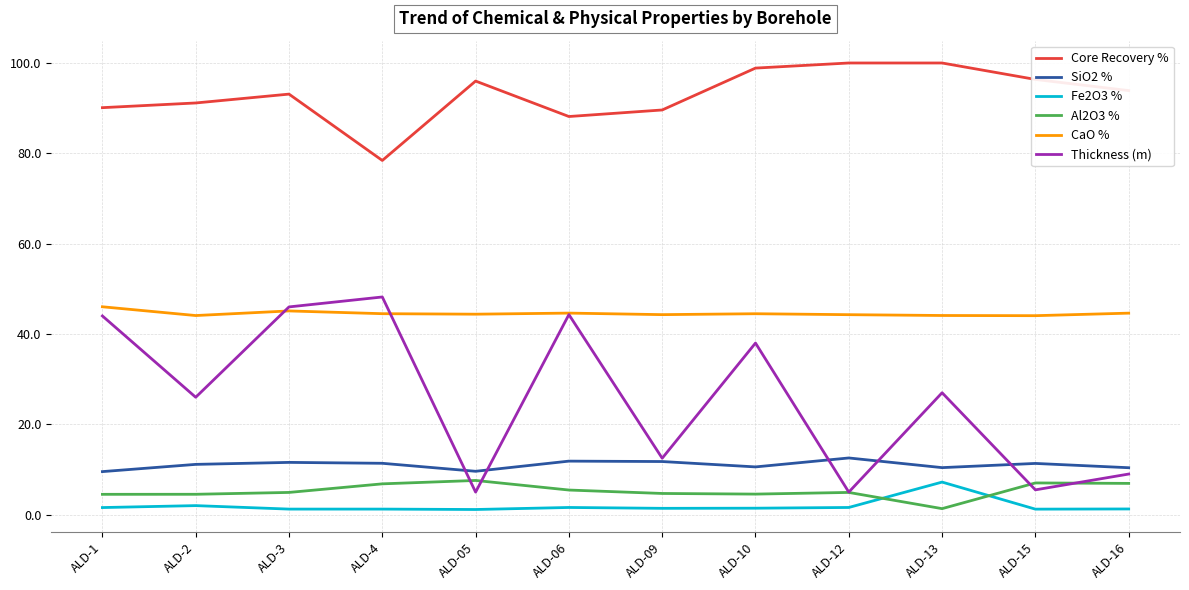

Which series has the widest spread of values?

Thickness (m)